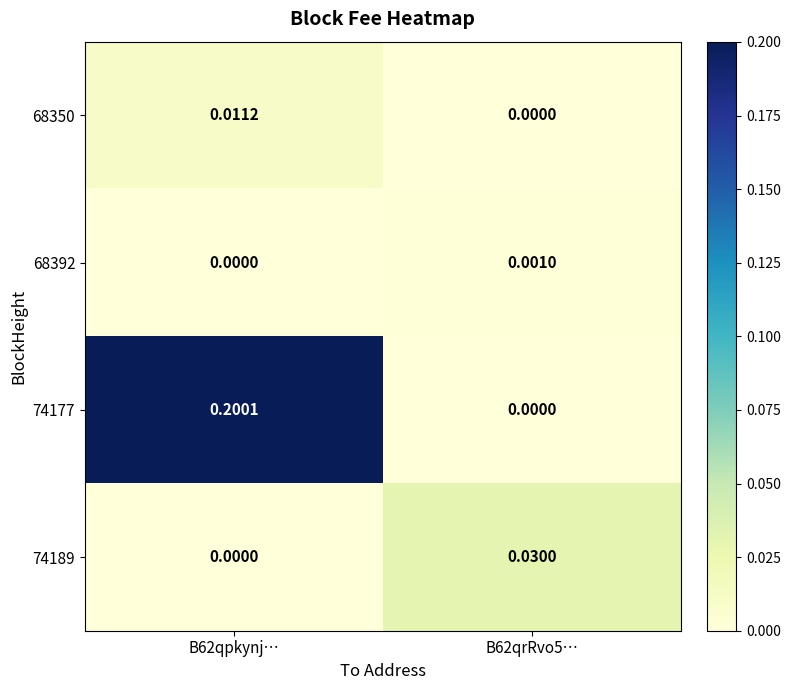

How many series are shown in this chart?

4